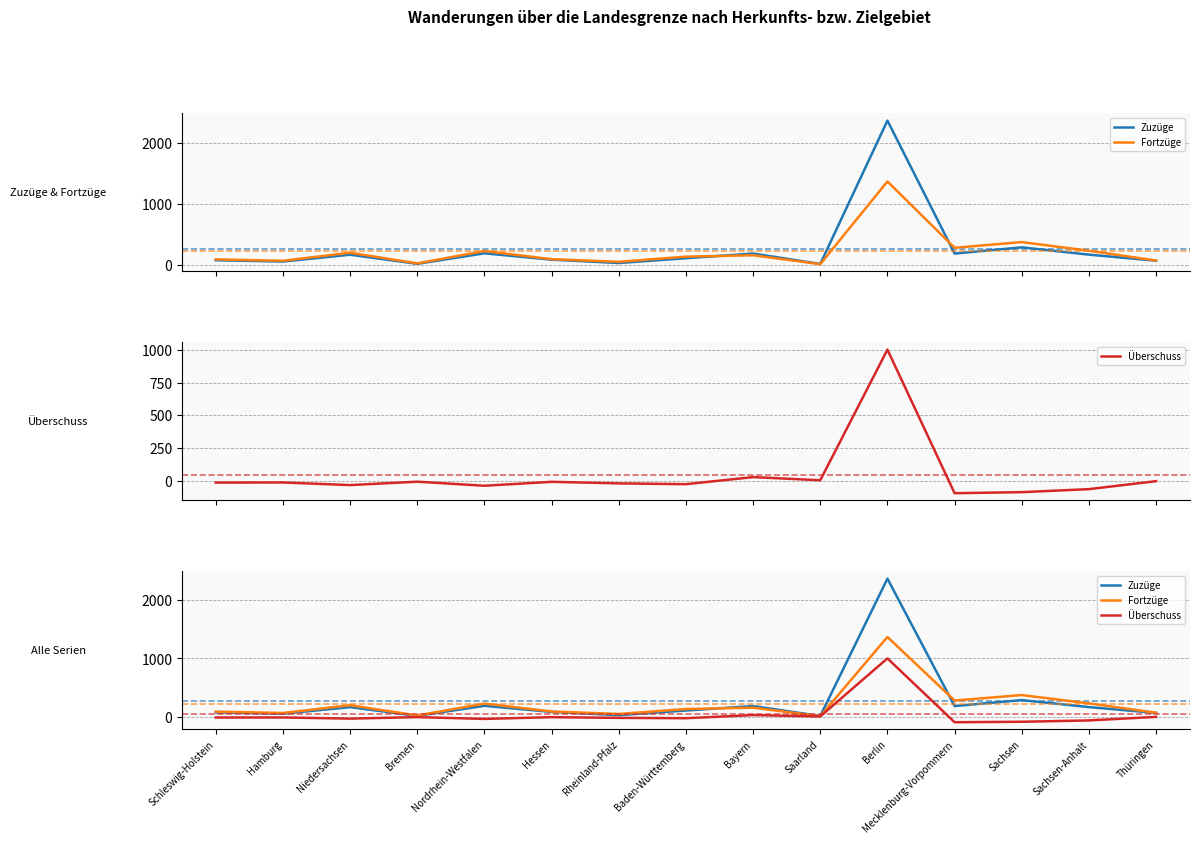

Is it true that Überschuss equals -3 at Thüringen?

True